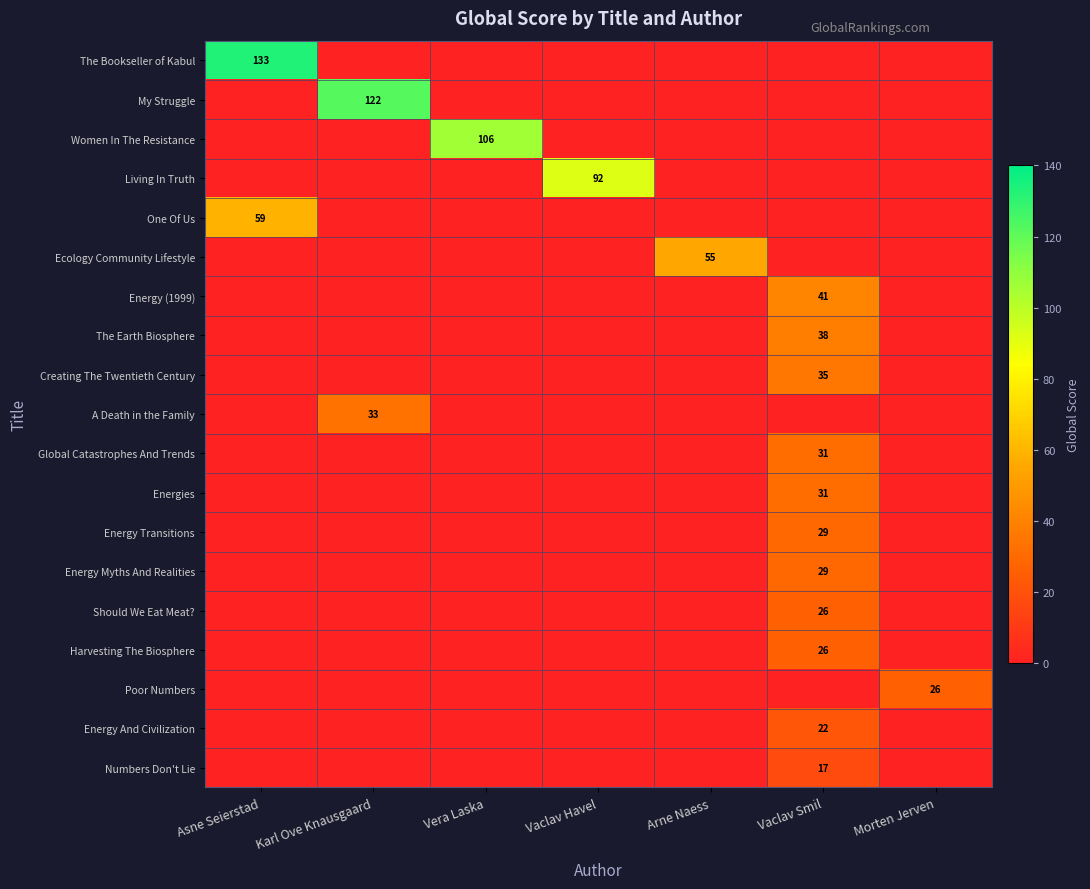

The Energy (1999) series shows 41 at Vaclav Smil. True or false?

True